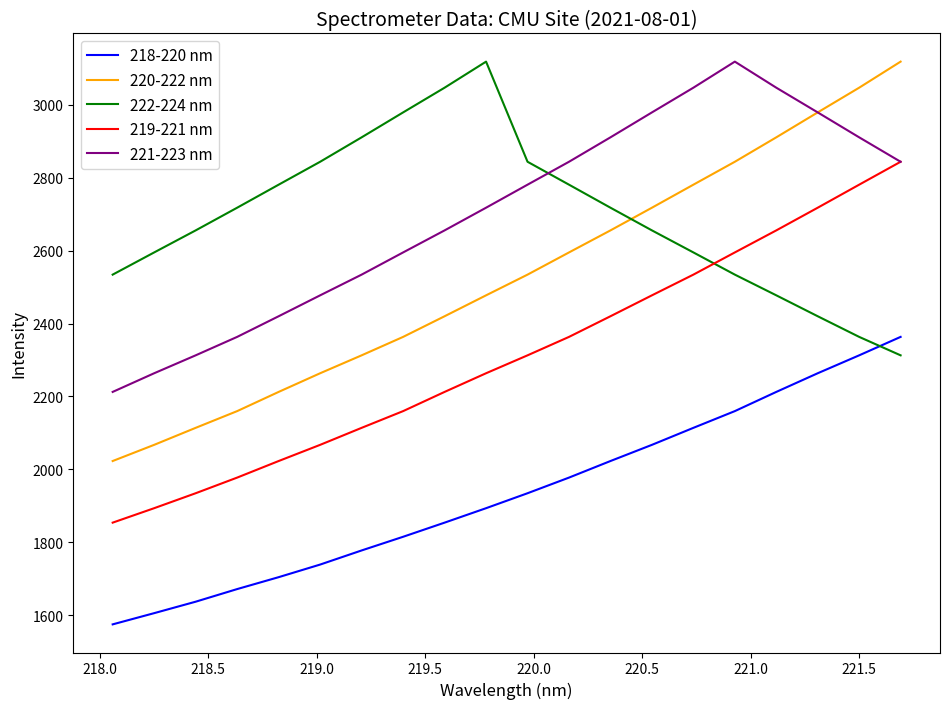

True or false: 221-223 nm and 218-220 nm intersect in this chart.

False